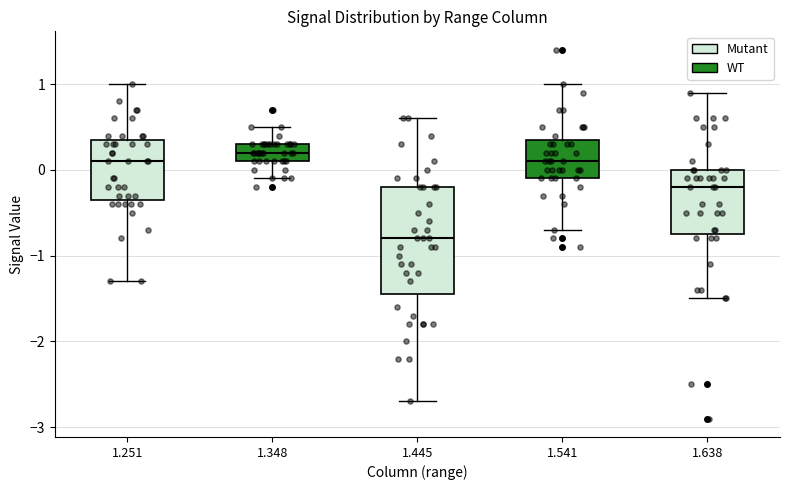

Where does the upper whisker of the box at x = 1.638 end on the y-axis? The values are not printed on the chart, so give them approximately, as read against the axis.

0.9